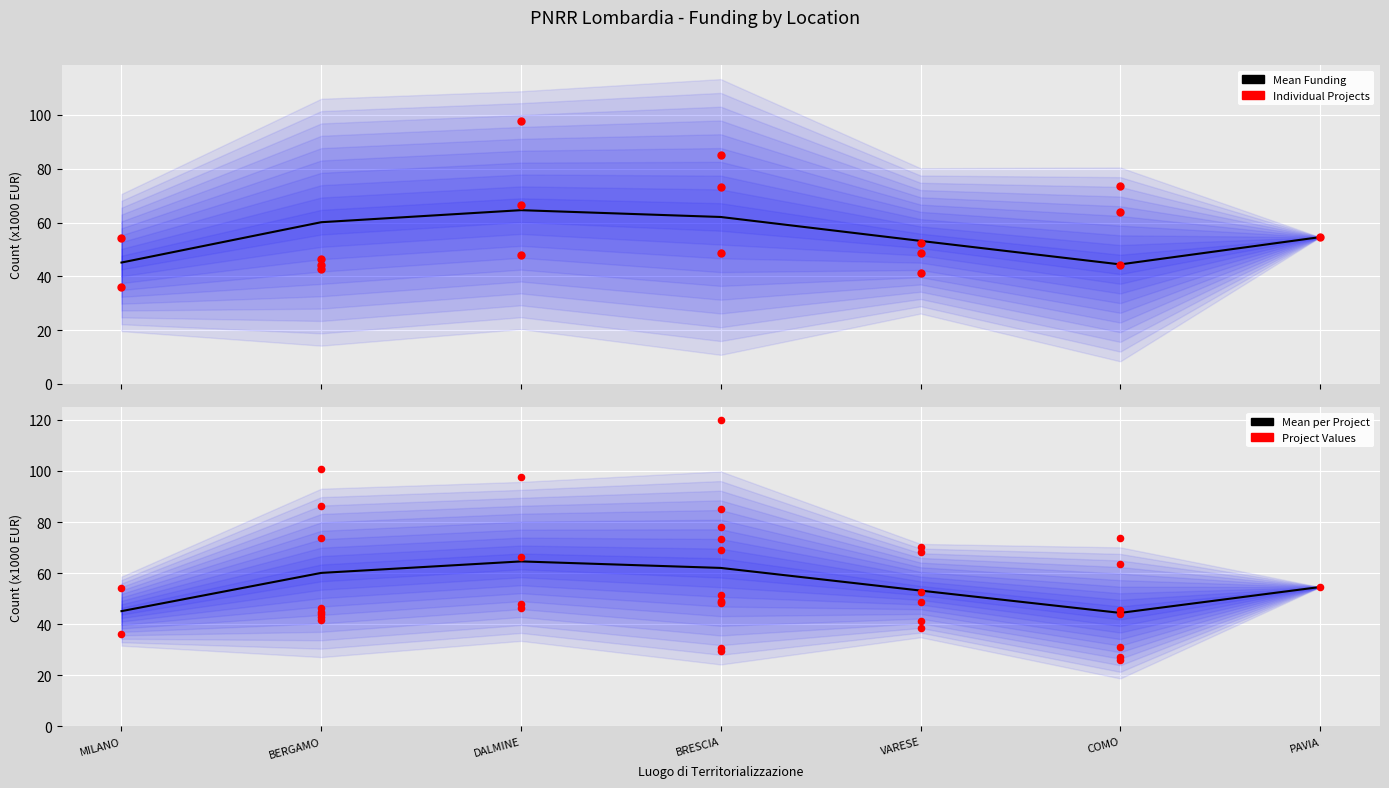

Which series contains the highest Y value?

Mean Funding